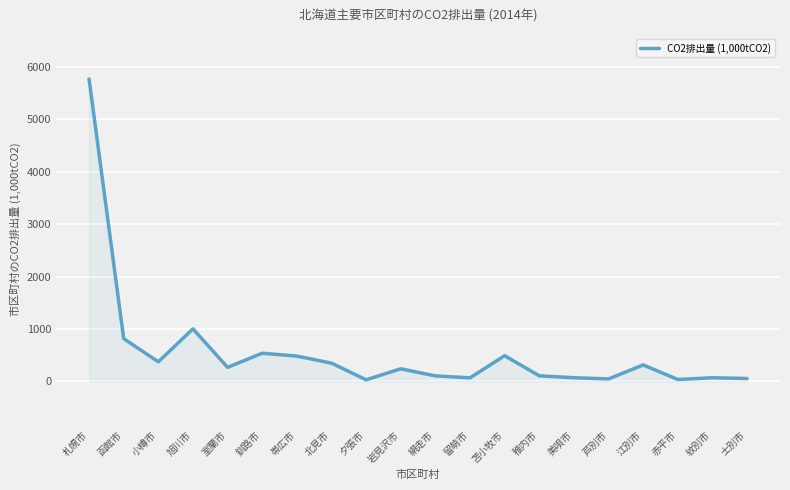

Which category has the highest value across all series?

札幌市